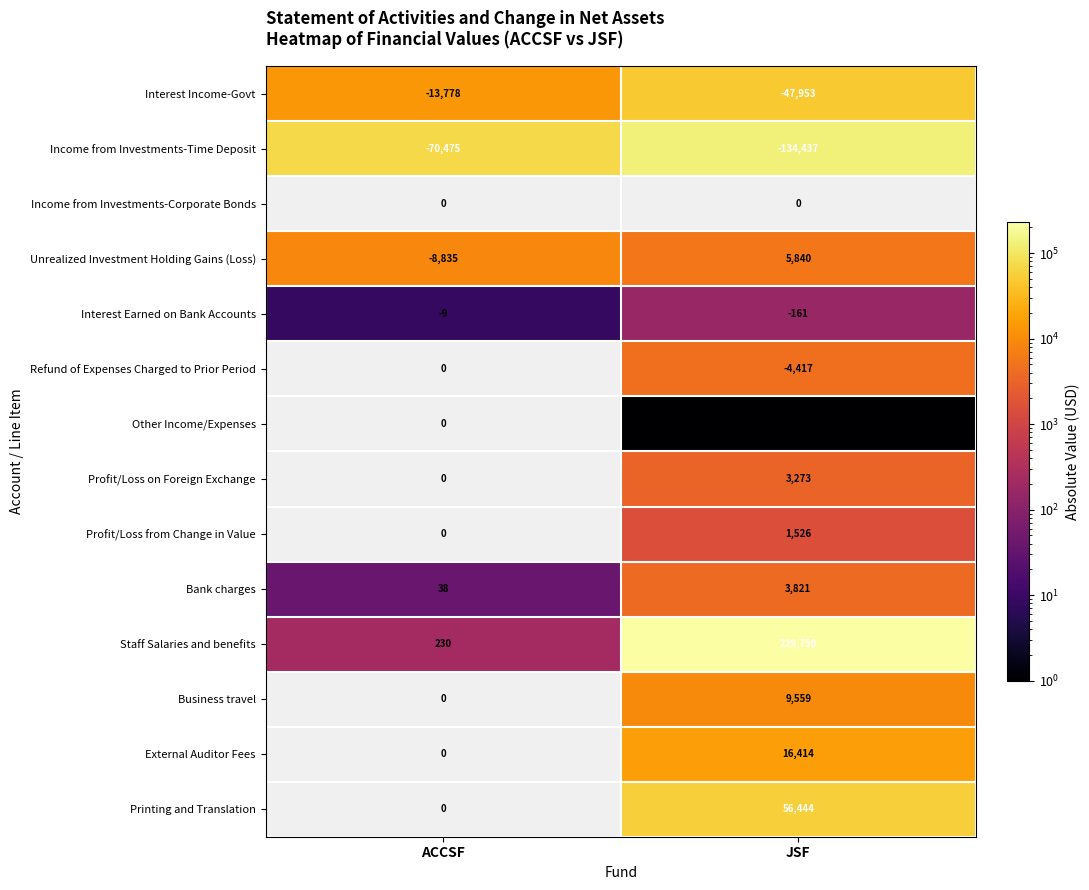

At which label is Bank charges closest to 1929?

ACCSF